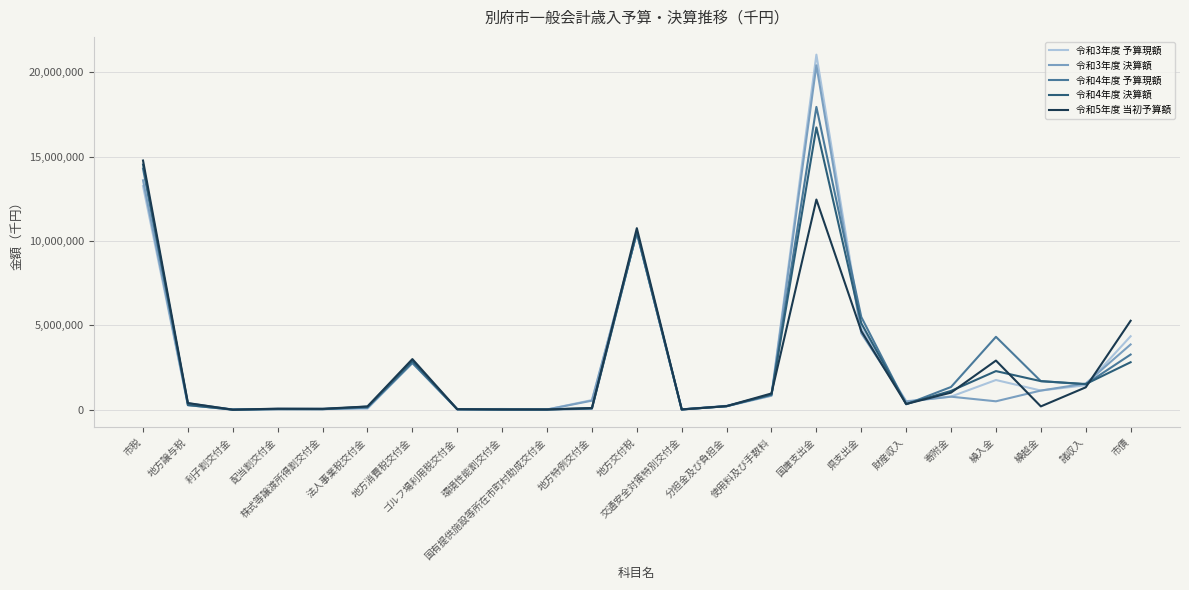

What is the minimum value for 令和4年度 予算現額?

10000